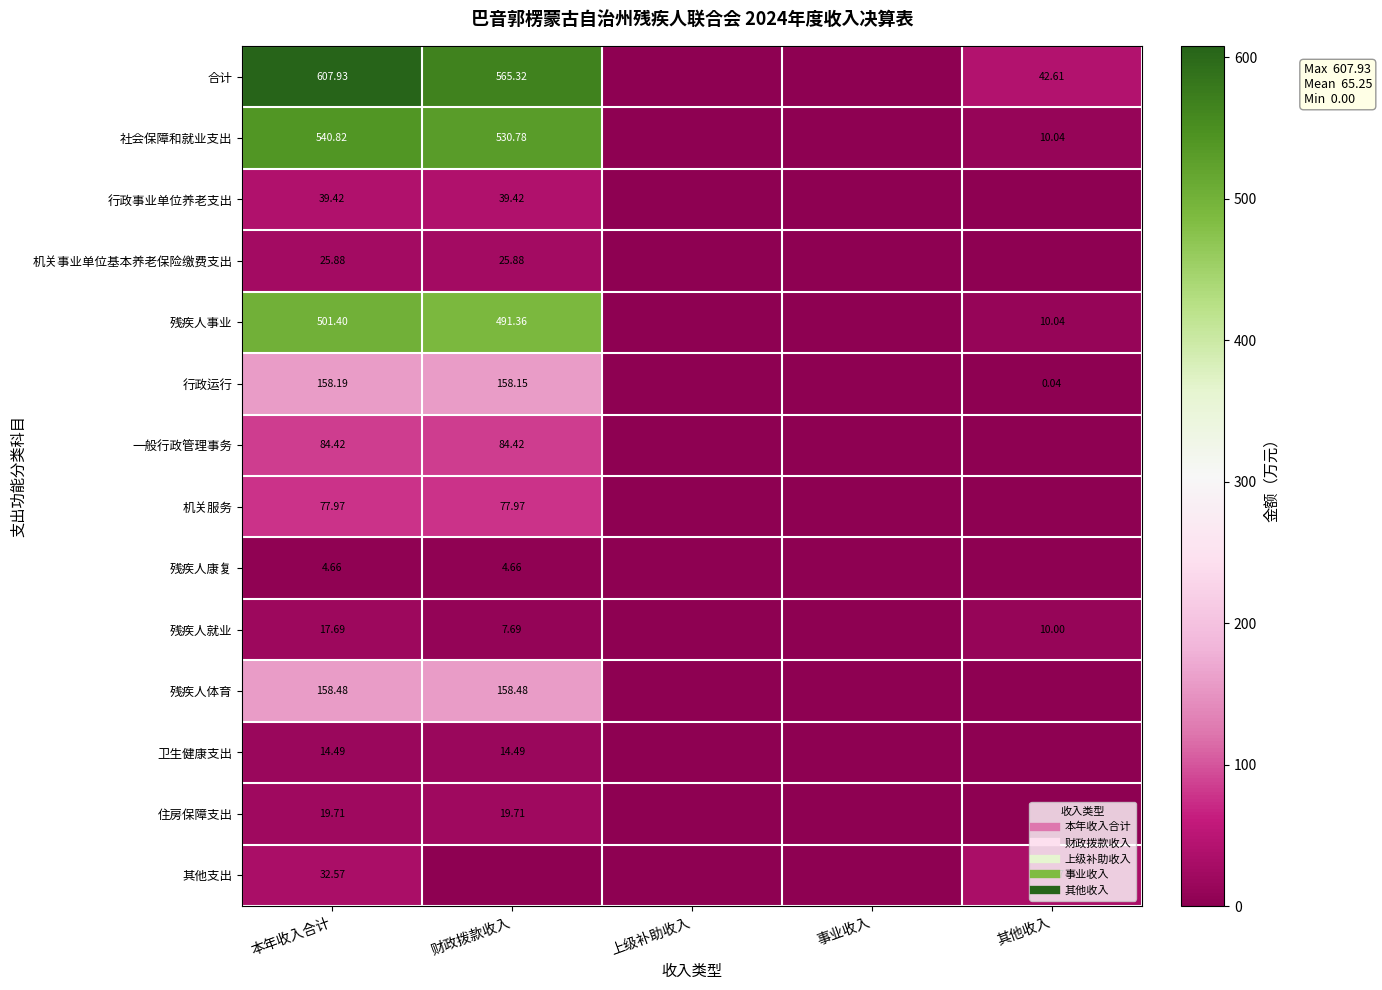

At which category is the sum across all series the highest?

本年收入合计